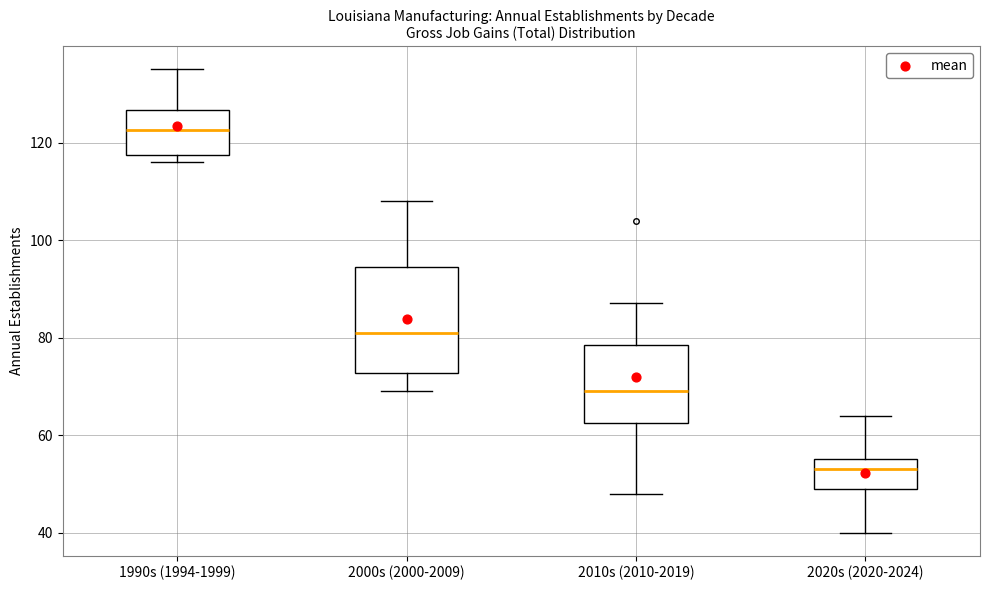

Reading left to right, transcribe this box plot: for each box, give where its median line is, the range the box spans, and where its two whiskers end, as read against the y-axis. The values are not printed on the chart, so give them approximately, as read against the axis.

1990s (1994-1999): median 122, box 118 to 126, whiskers 116 to 136
2000s (2000-2009): median 82, box 72 to 94, whiskers 70 to 108
2010s (2010-2019): median 70, box 62 to 78, whiskers 48 to 88
2020s (2020-2024): median 54, box 50 to 56, whiskers 40 to 64